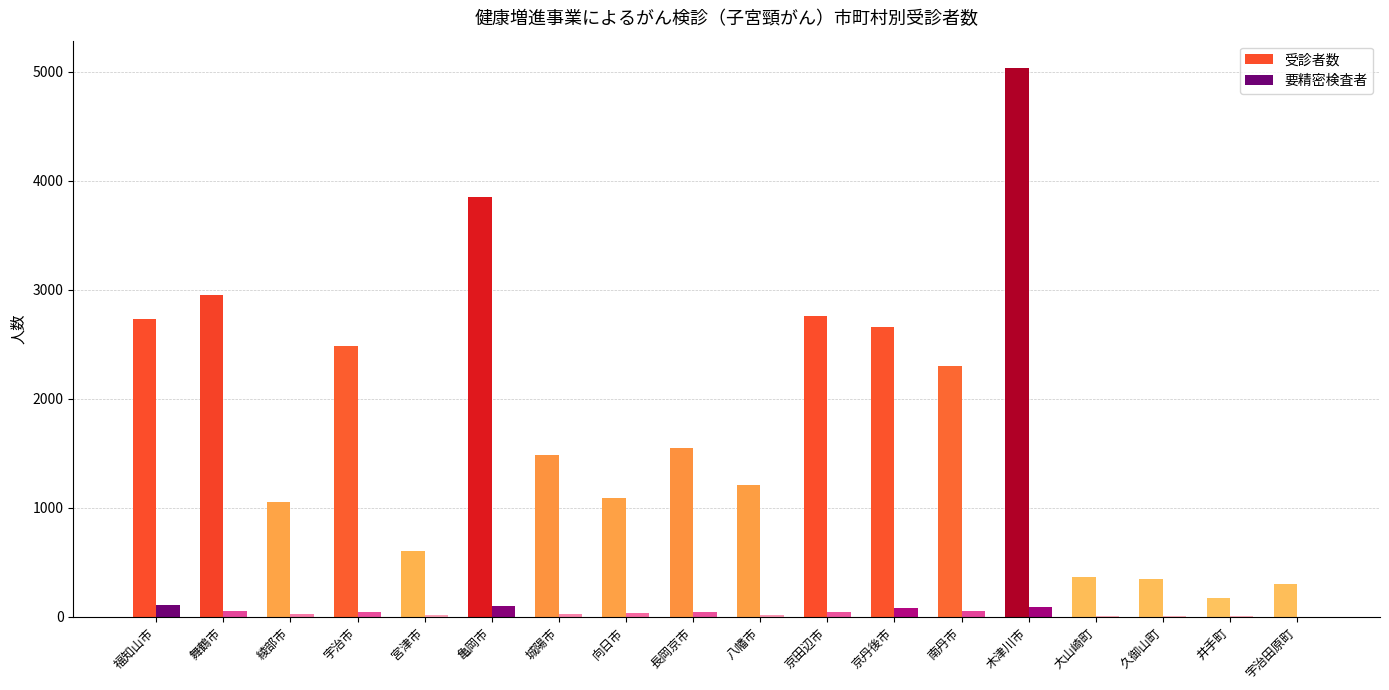

What is the sum of all 要精密検査者 values?

761